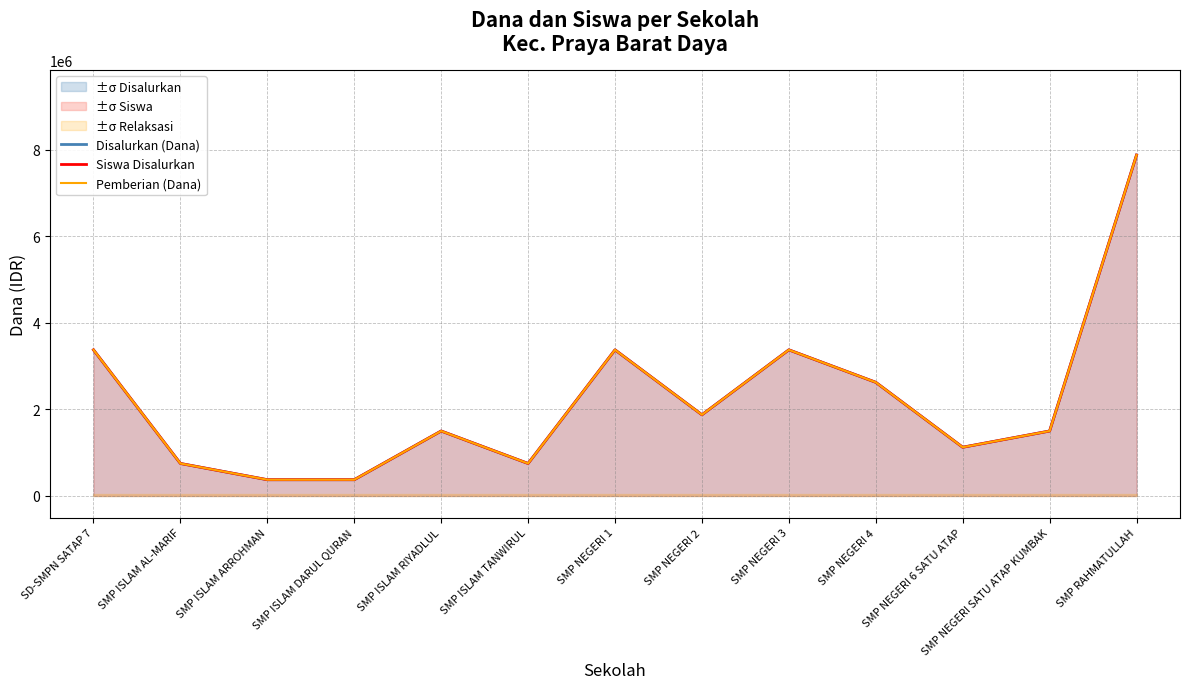

What is the label of the 8th point from the right?

SMP ISLAM TANWIRUL